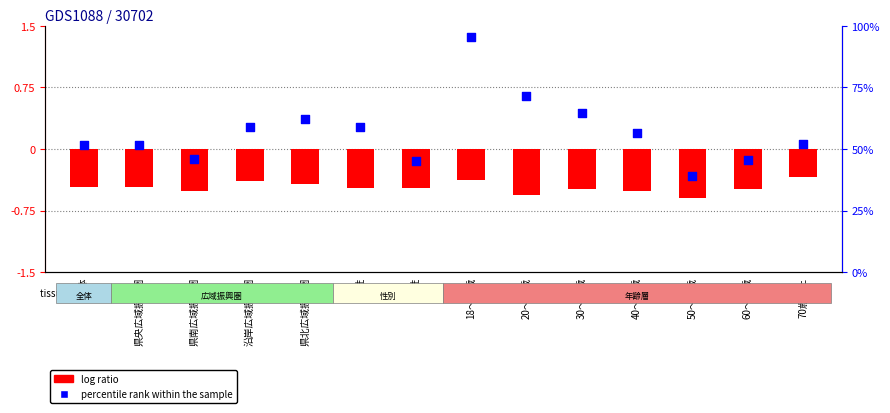

Which series has the largest total across all categories?

percentile rank within the sample